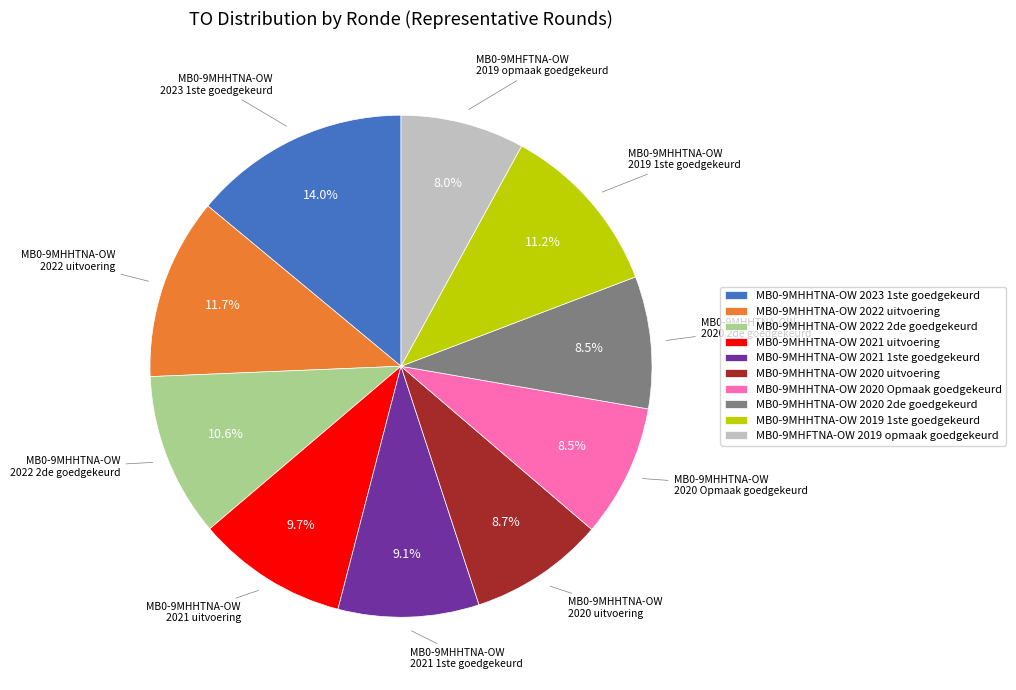

Between MB0-9MHHTNA-OW 2019 1ste goedgekeurd and MB0-9MHHTNA-OW 2020 Opmaak goedgekeurd, which is larger?

MB0-9MHHTNA-OW 2019 1ste goedgekeurd